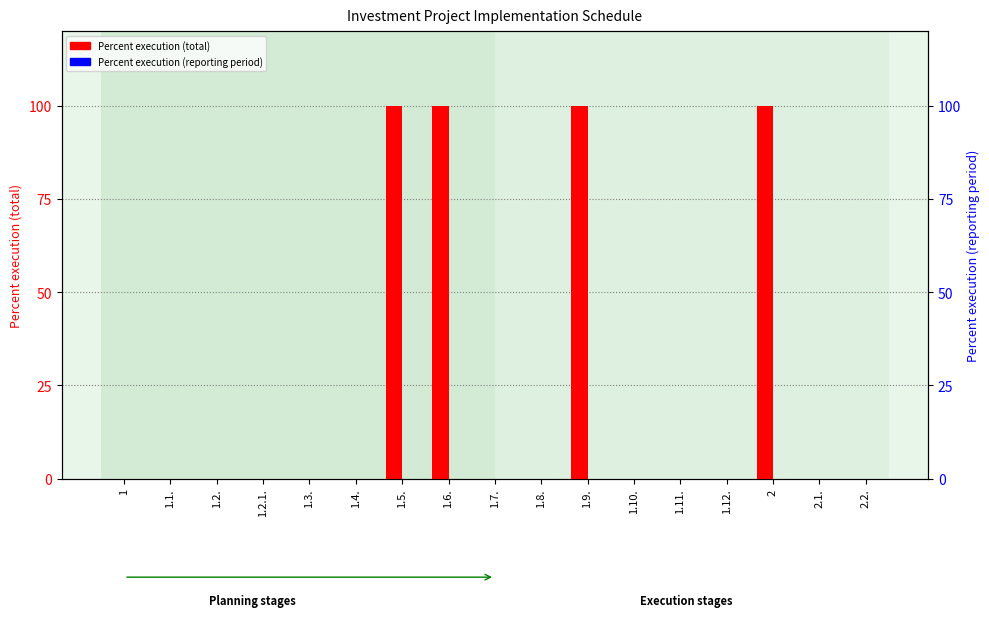

How many bars are there in each group?

2